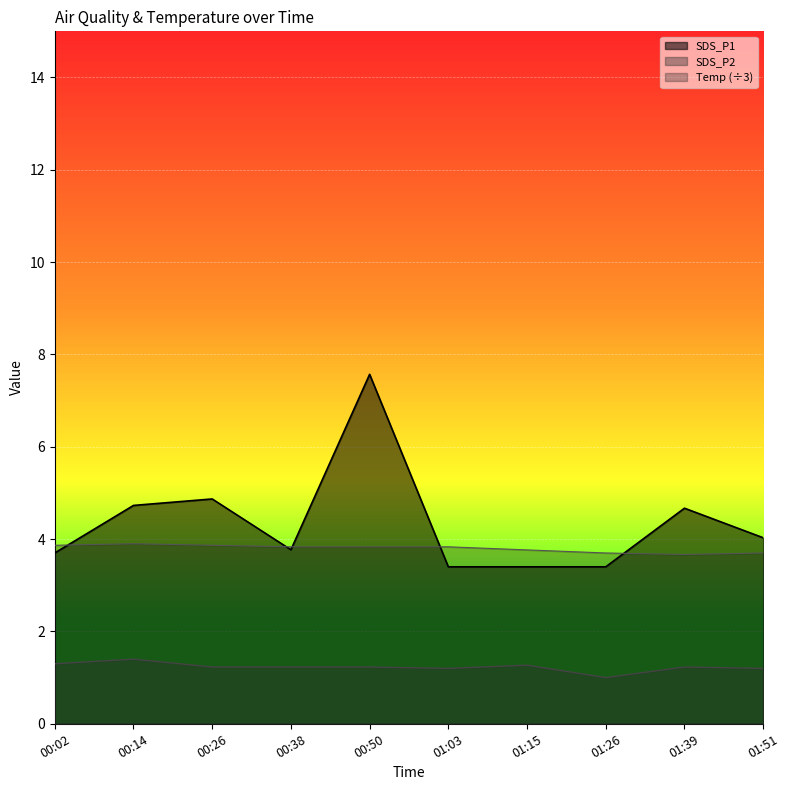

At how many categories does at least one series exceed 5?

1